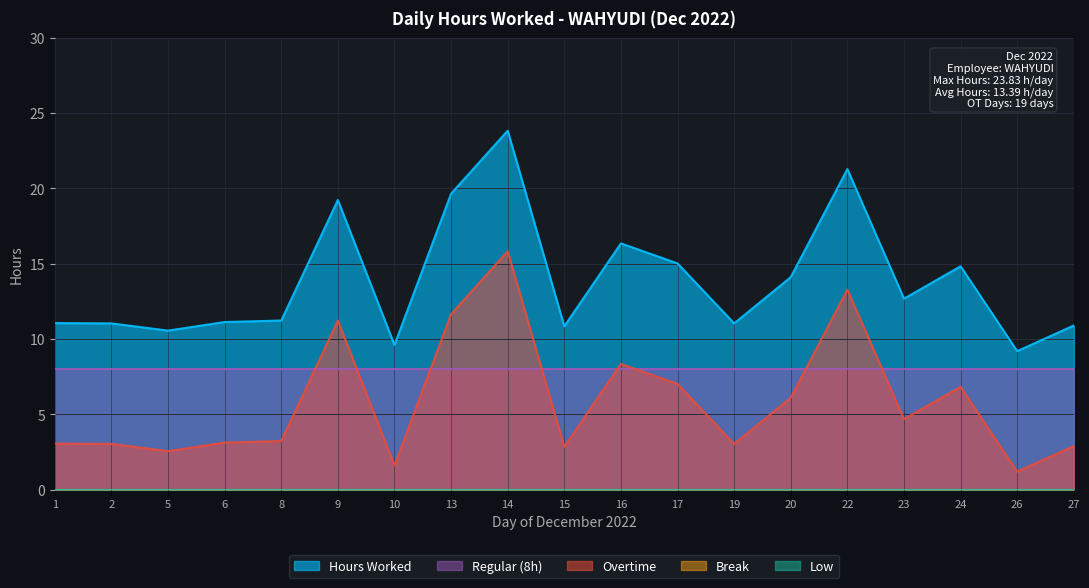

Reading right to left, list all the values displayed in this chart.

Hours Worked: 10.9	9.2	14.8	12.7	21.3	14.1	11.0	15.0	16.4	10.8	23.8	19.6	9.6	19.2	11.2	11.1	10.6	11.0	11.1
Regular (8h): 8.0	8.0	8.0	8.0	8.0	8.0	8.0	8.0	8.0	8.0	8.0	8.0	8.0	8.0	8.0	8.0	8.0	8.0	8.0
Overtime: 2.9	1.2	6.8	4.7	13.3	6.1	3.0	7.0	8.3	2.9	15.8	11.7	1.6	11.2	3.2	3.1	2.6	3.0	3.1
Break: 0.0	0.0	0.0	0.0	0.0	0.0	0.0	0.0	0.0	0.0	0.0	0.0	0.0	0.0	0.0	0.0	0.0	0.0	0.0
Low: 0.0	0.0	0.0	0.0	0.0	0.0	0.0	0.0	0.0	0.0	0.0	0.0	0.0	0.0	0.0	0.0	0.0	0.0	0.0